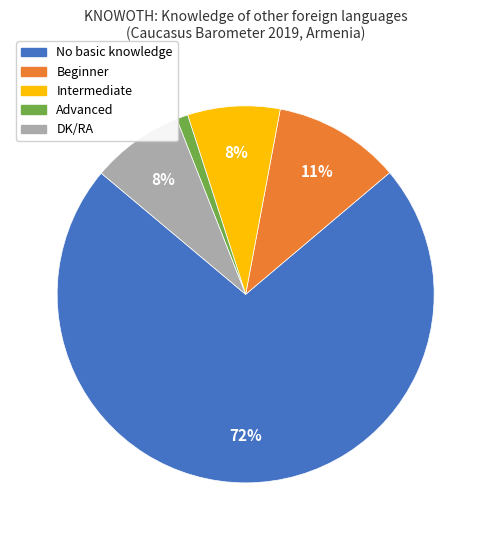

What is the majority slice?

No basic knowledge